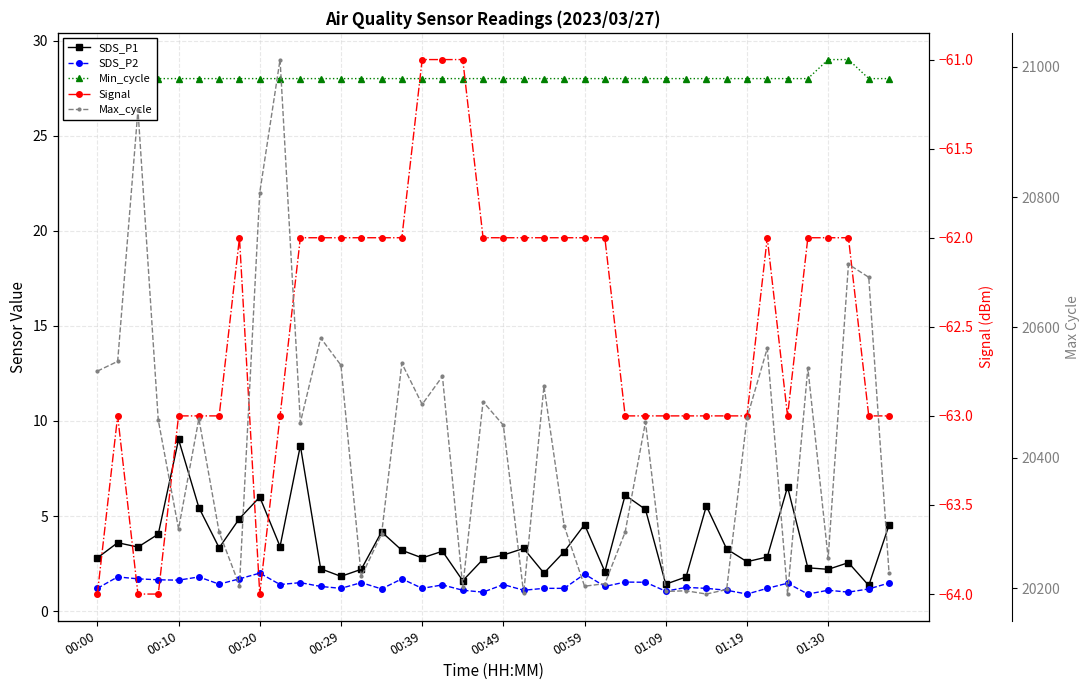

What value does the SDS_P1 series have at 34?

6.5